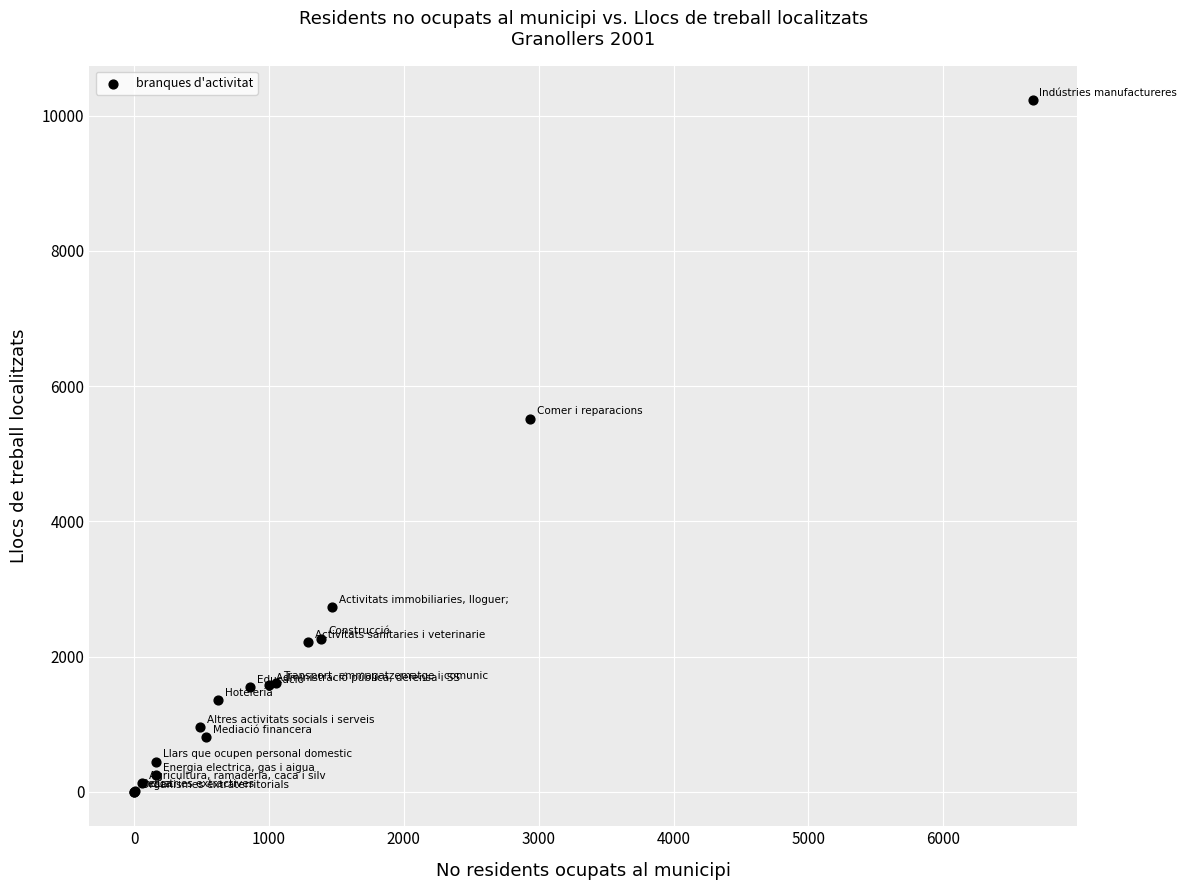

What Y value in the scatter plot is closest to 5116?

5520